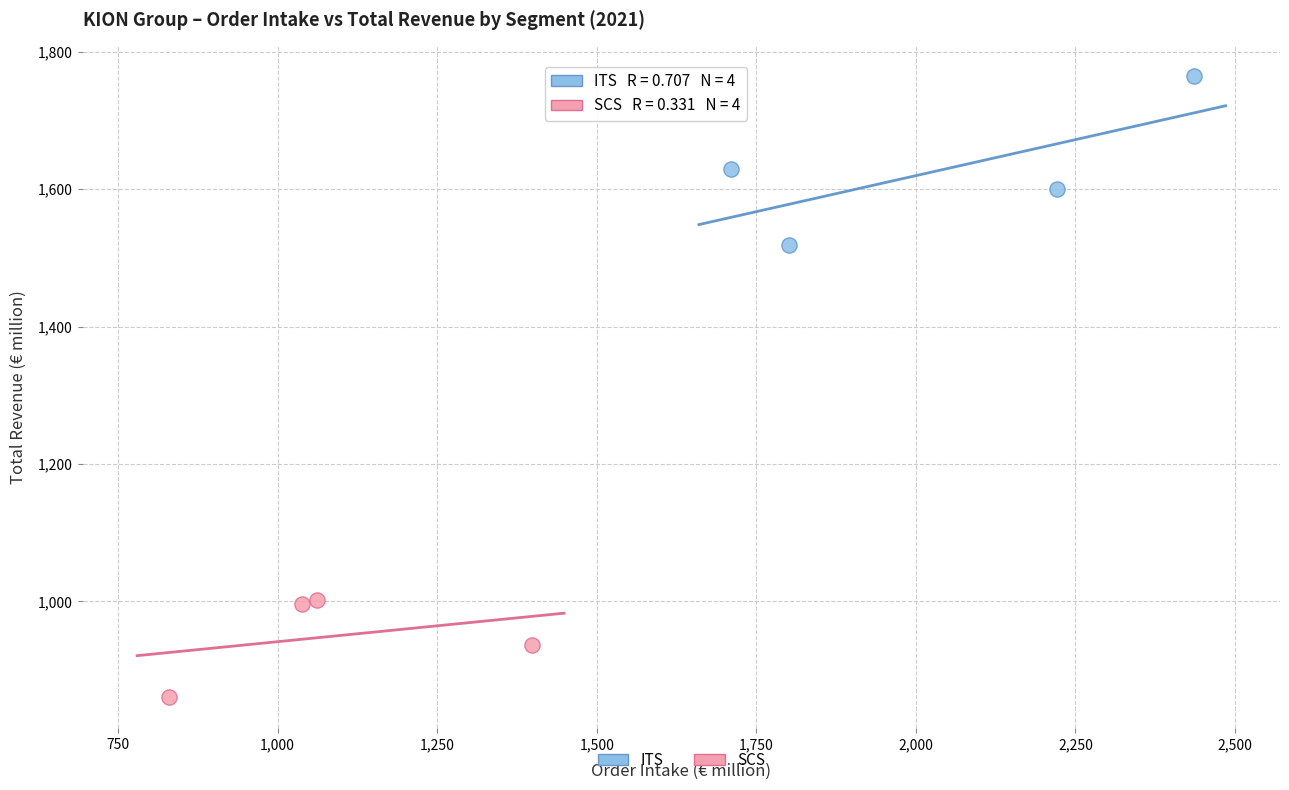

Which series has the largest Y range (max minus min)?

ITS